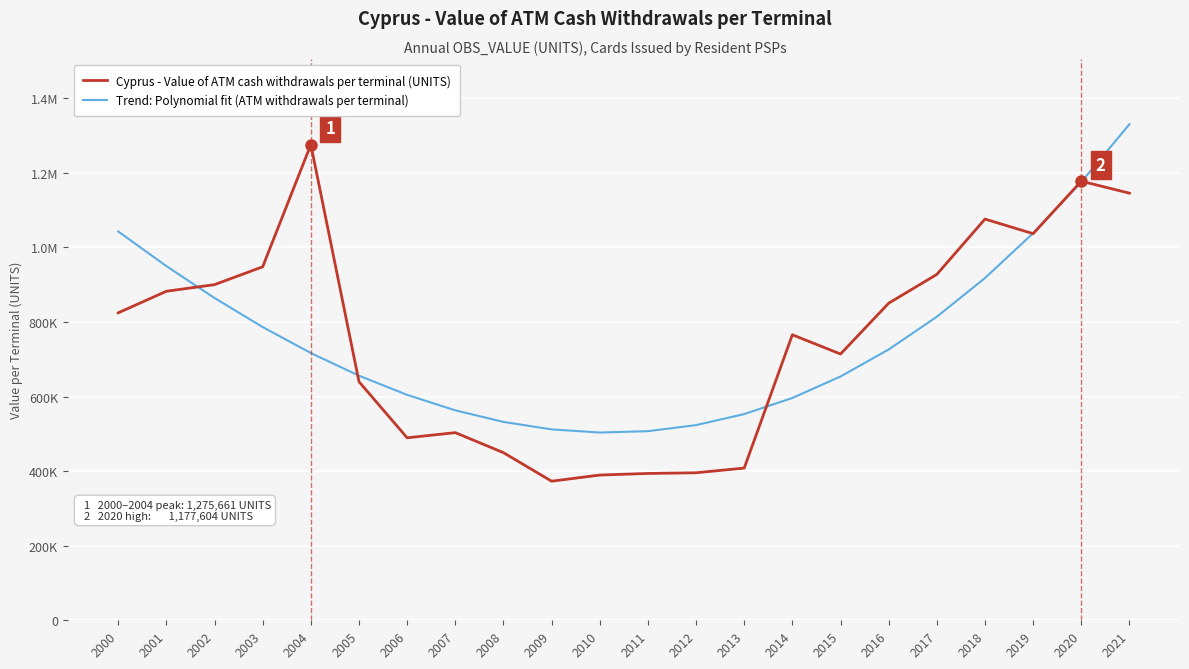

List the series in order of their peak value, lowest first.

Cyprus - Value of ATM cash withdrawals per terminal (UNITS), Trend: Polynomial fit (ATM withdrawals per terminal)